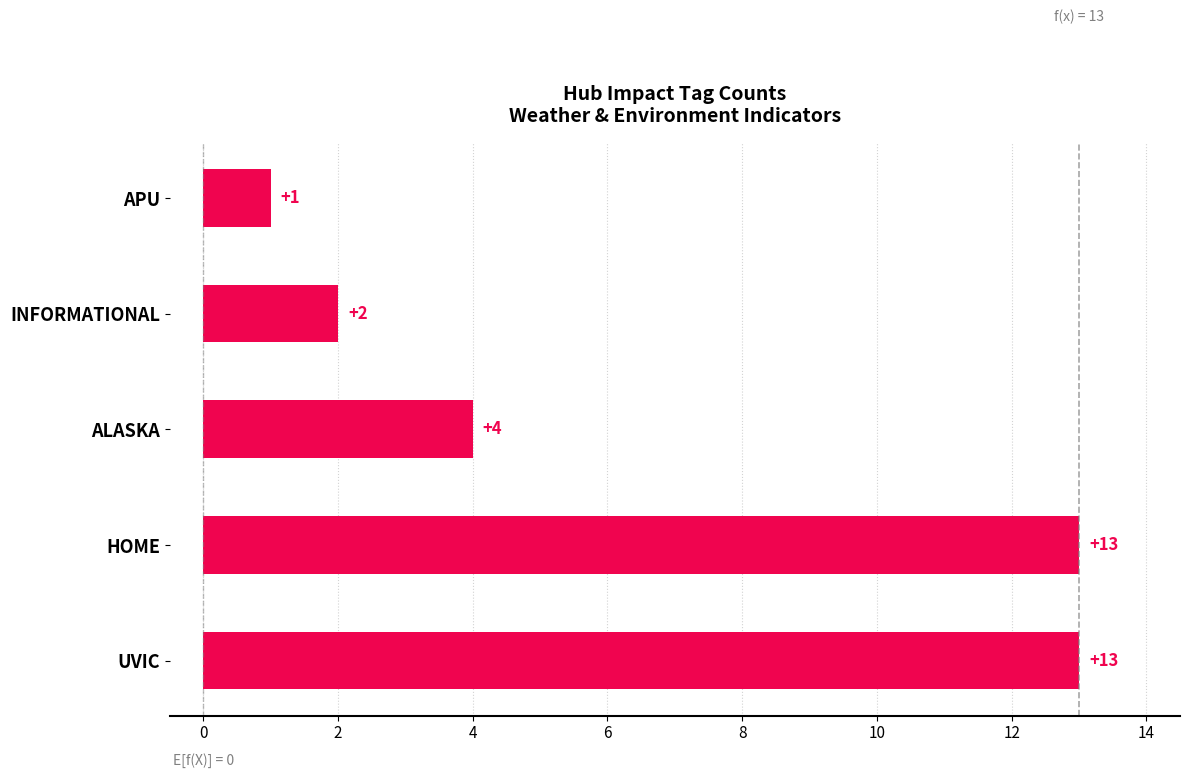

How many series are shown in this chart?

1